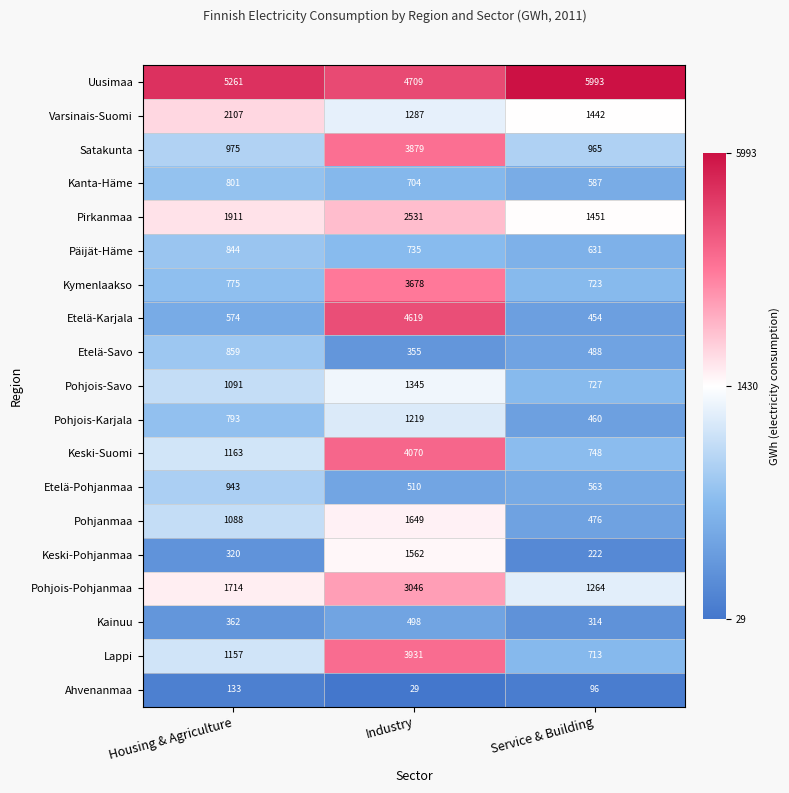

At how many categories does at least one series exceed 619?

3